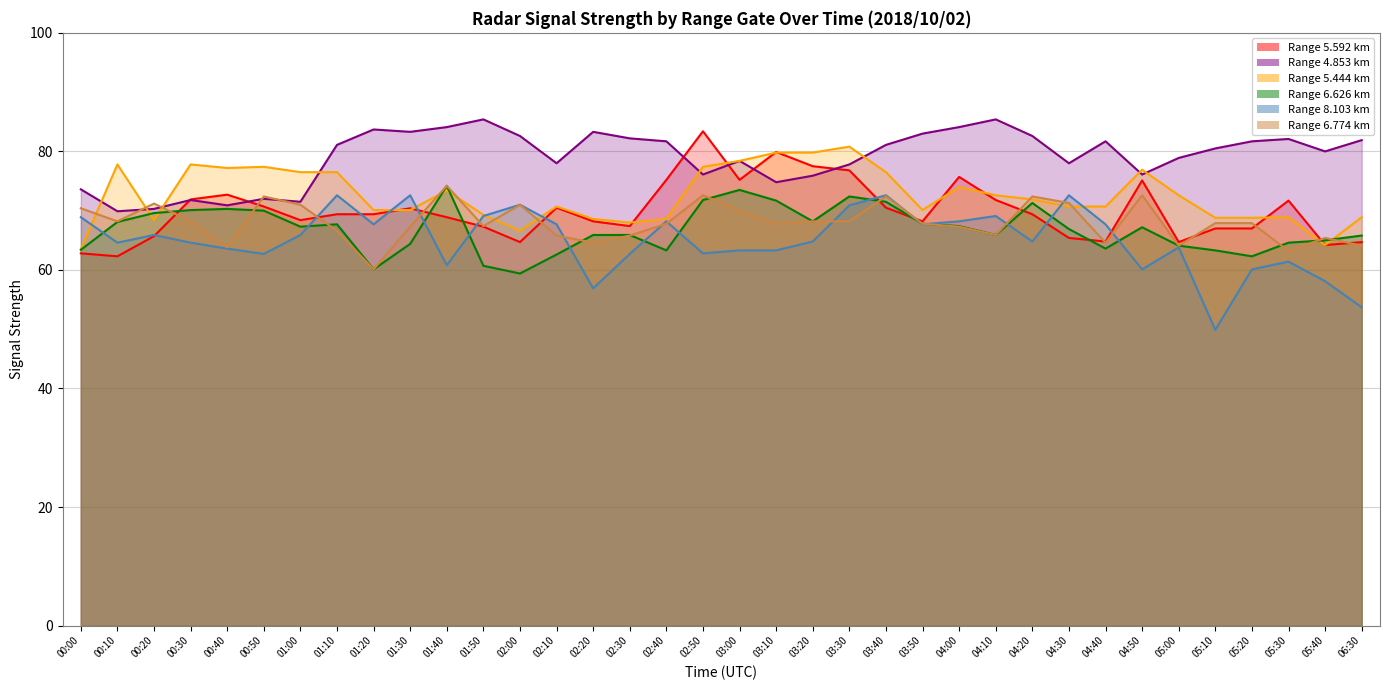

At which category is the sum across all series the highest?

03:30